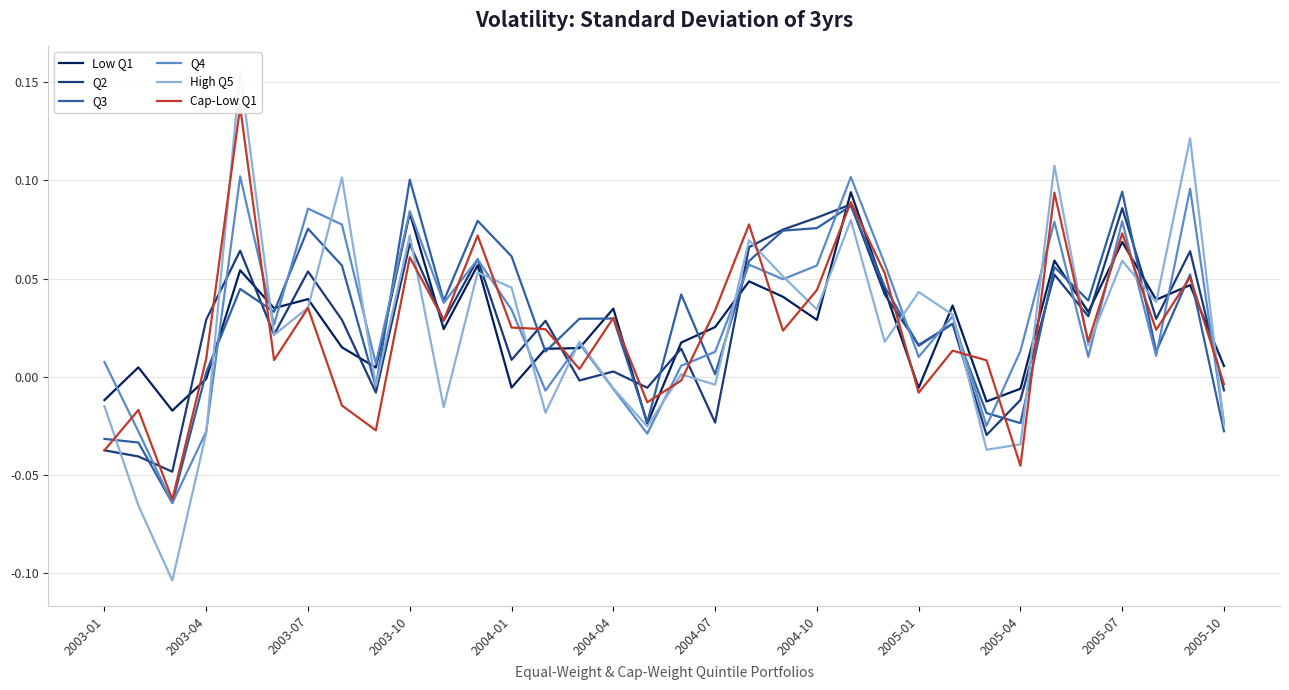

How many distinct data groups are displayed?

6